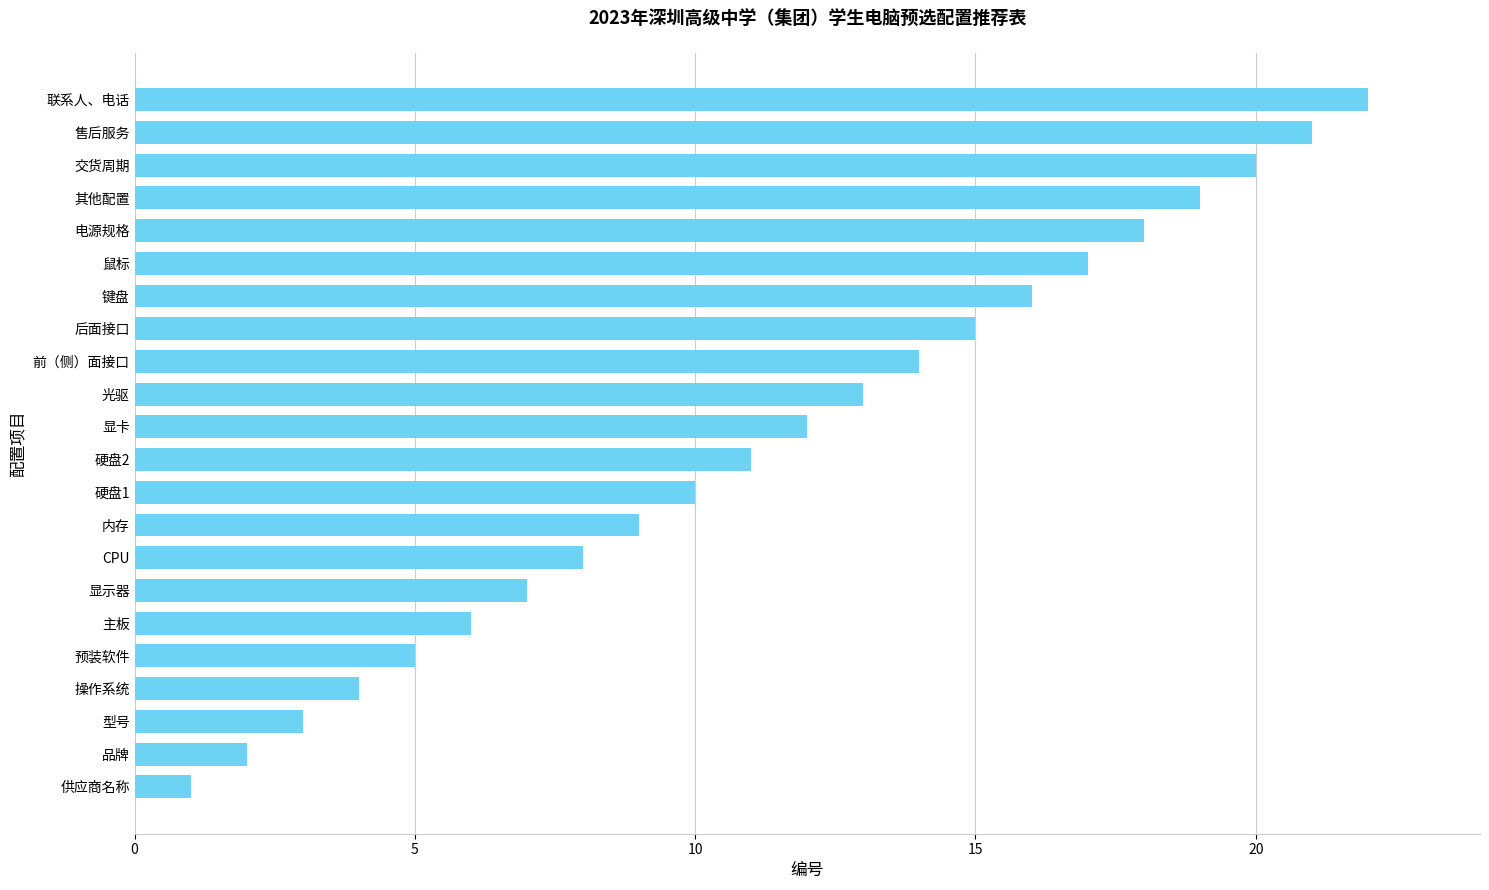

What is the difference between the values at 售后服务 and 品牌?

19